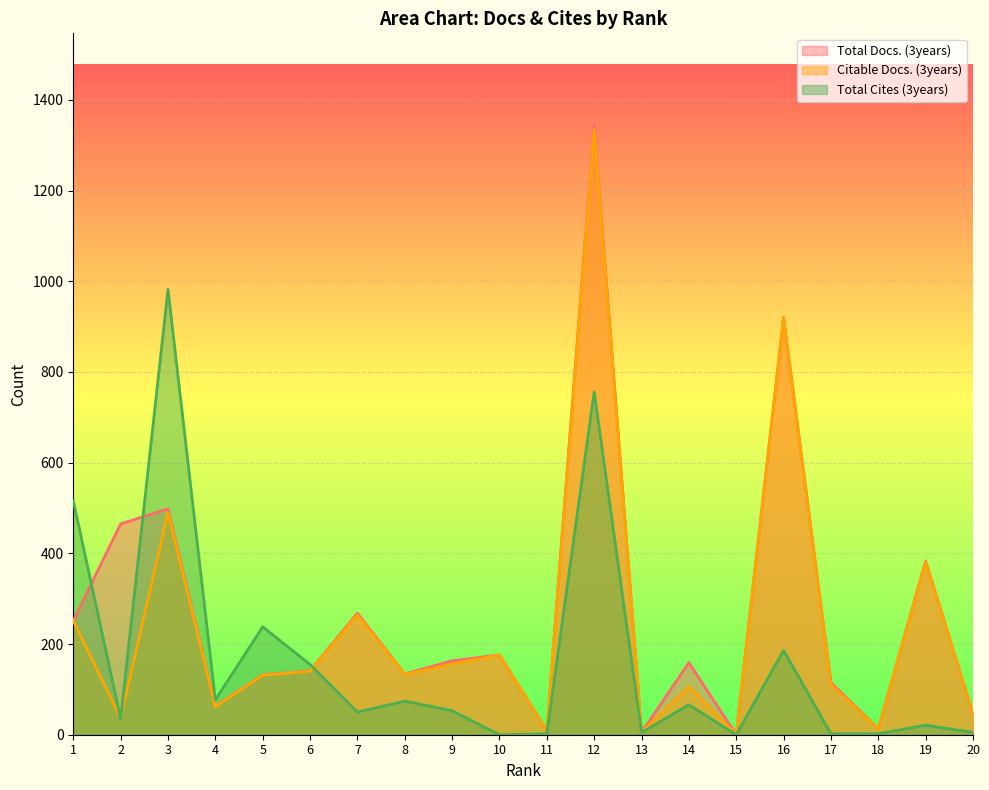

How many intersections are there between Total Cites (3years) and Citable Docs. (3years)?

3